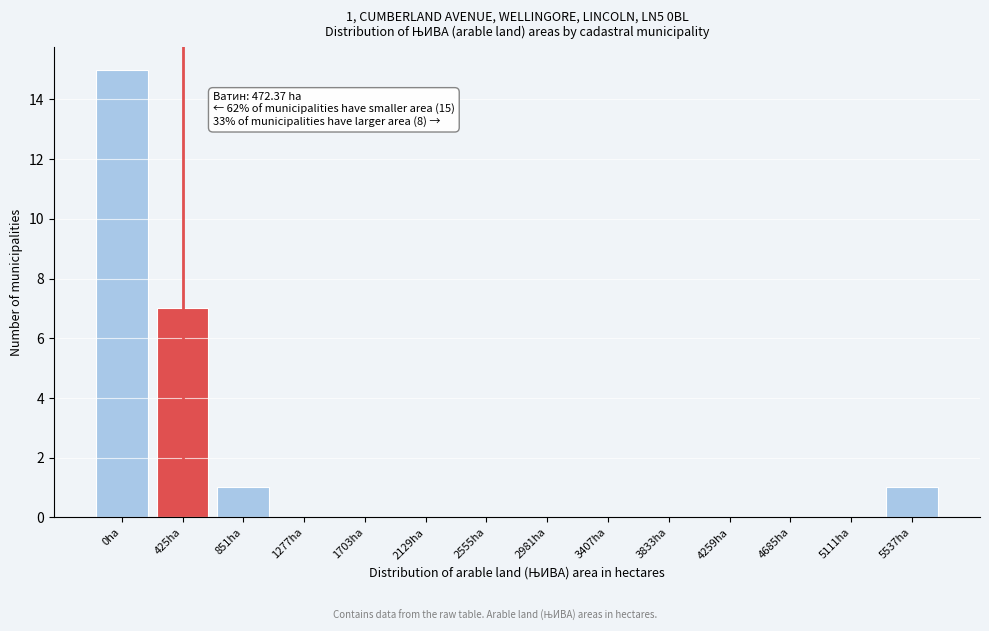

Reading right to left, what are all the values shown in this chart?

5537ha=1	5111ha=0	4685ha=0	4259ha=0	3833ha=0	3407ha=0	2981ha=0	2555ha=0	2129ha=0	1703ha=0	1277ha=0	851ha=1	425ha=7	0ha=15